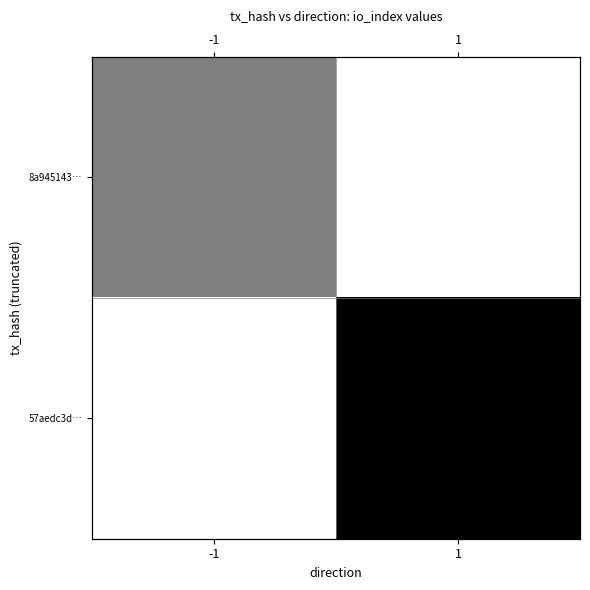

Which label corresponds to the largest value in the chart?

1